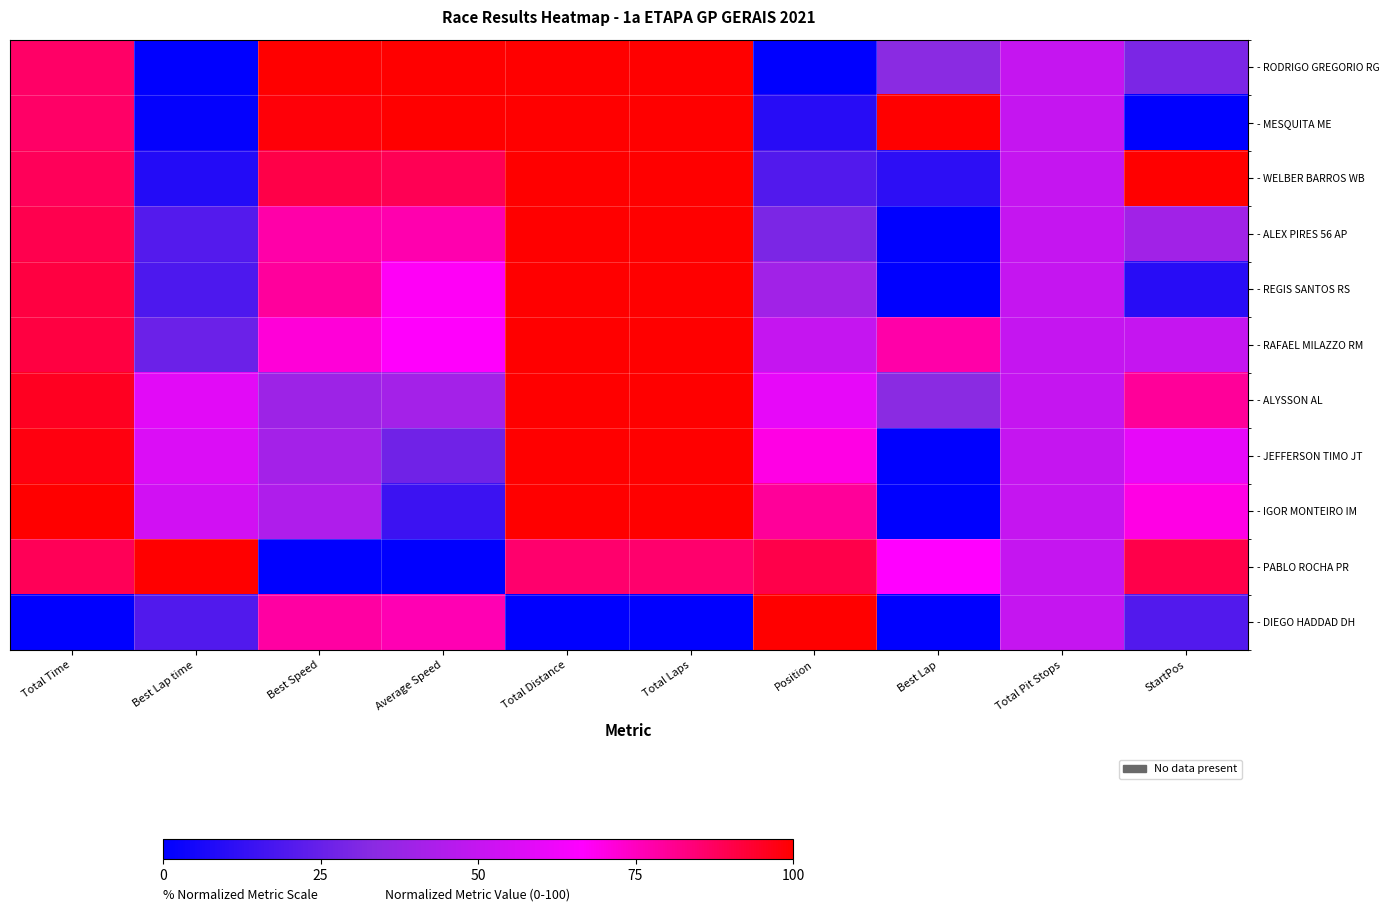

Rank the series by their maximum value, from lowest to highest.

- RODRIGO GREGORIO RG, - MESQUITA ME, - WELBER BARROS WB, - ALEX PIRES 56 AP, - REGIS SANTOS RS, - RAFAEL MILAZZO RM, - ALYSSON AL, - JEFFERSON TIMO JT, - IGOR MONTEIRO IM, - PABLO ROCHA PR, - DIEGO HADDAD DH